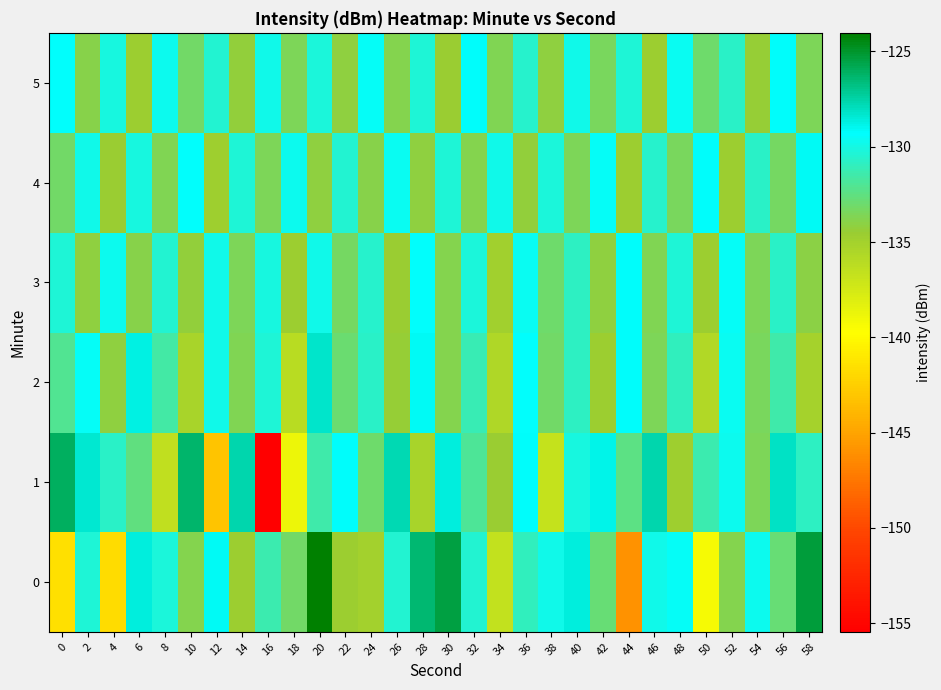

At how many categories does at least one series exceed -144?

30